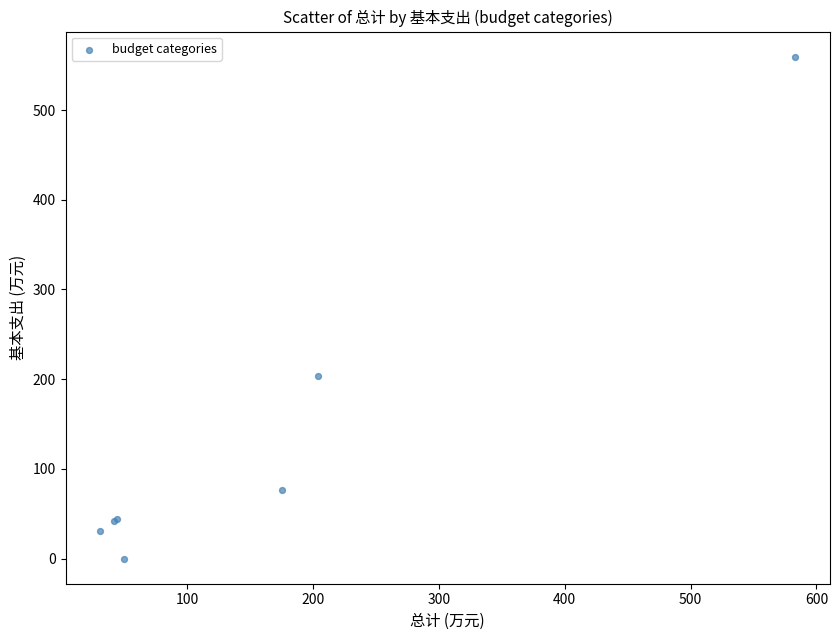

What Y value in the scatter plot is closest to 279?

203.8